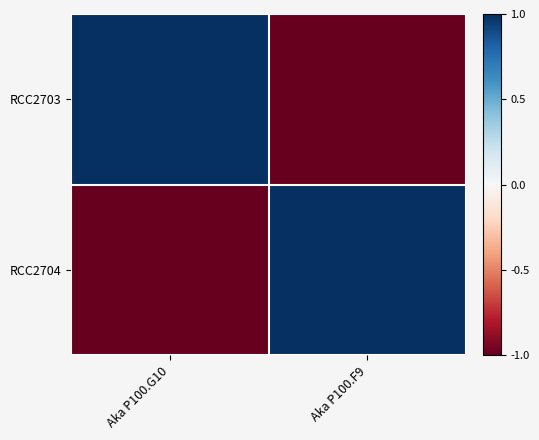

At how many categories does at least one series exceed 0?

2